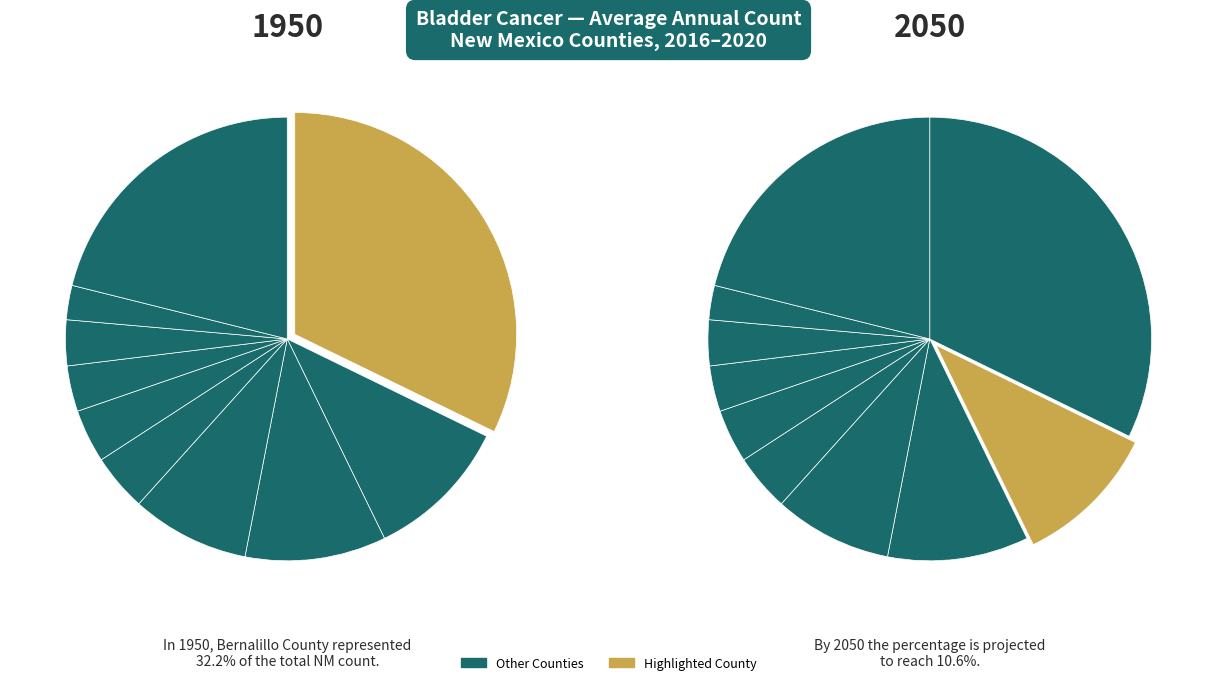

Which slice is the largest?

Bernalillo